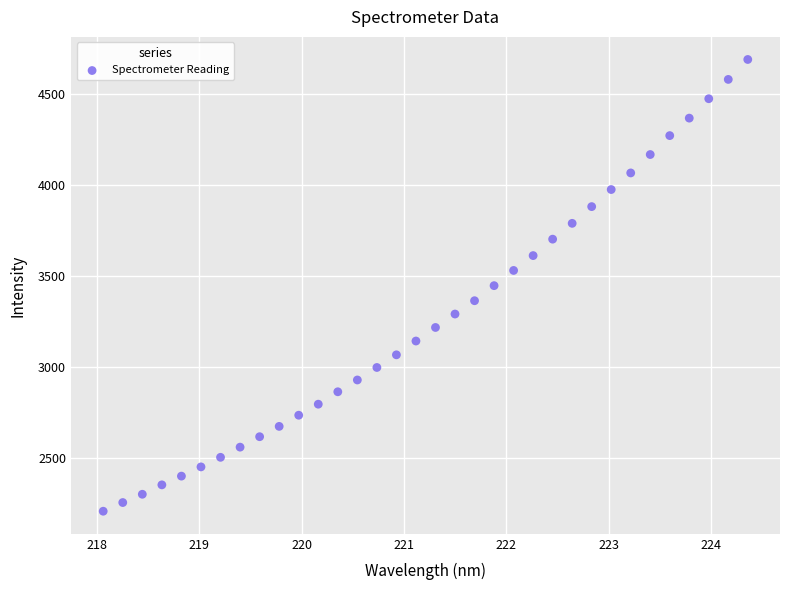

What is the range of X values (max minus min)?

6.3